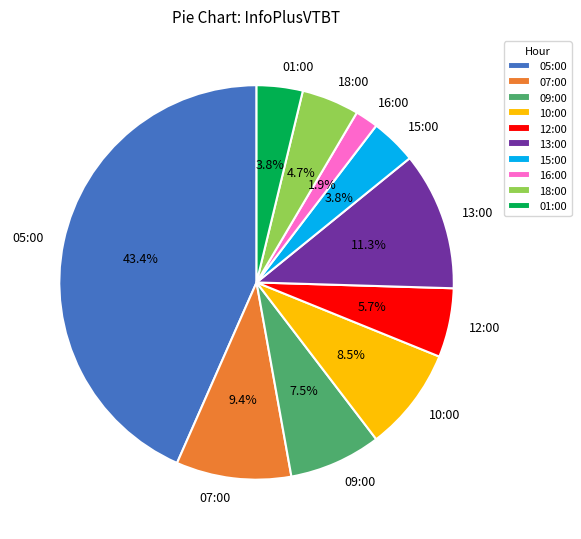

Which has a higher value, 09:00 or 18:00?

09:00